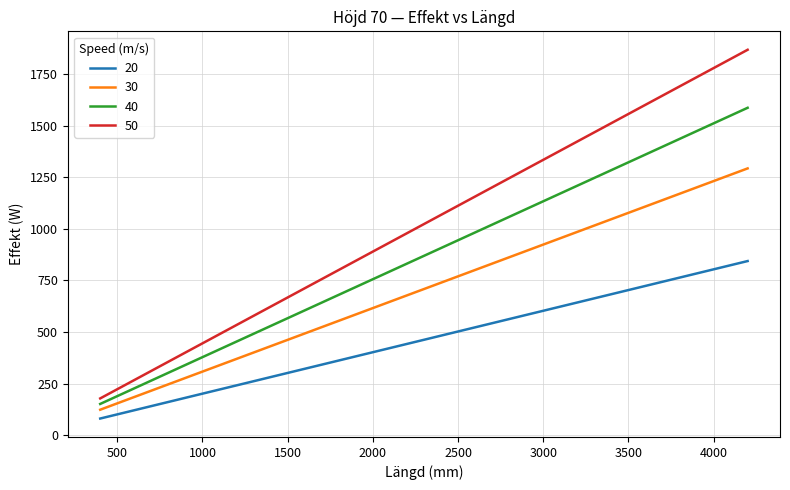

Does the chart display data point markers on the line(s)?

No